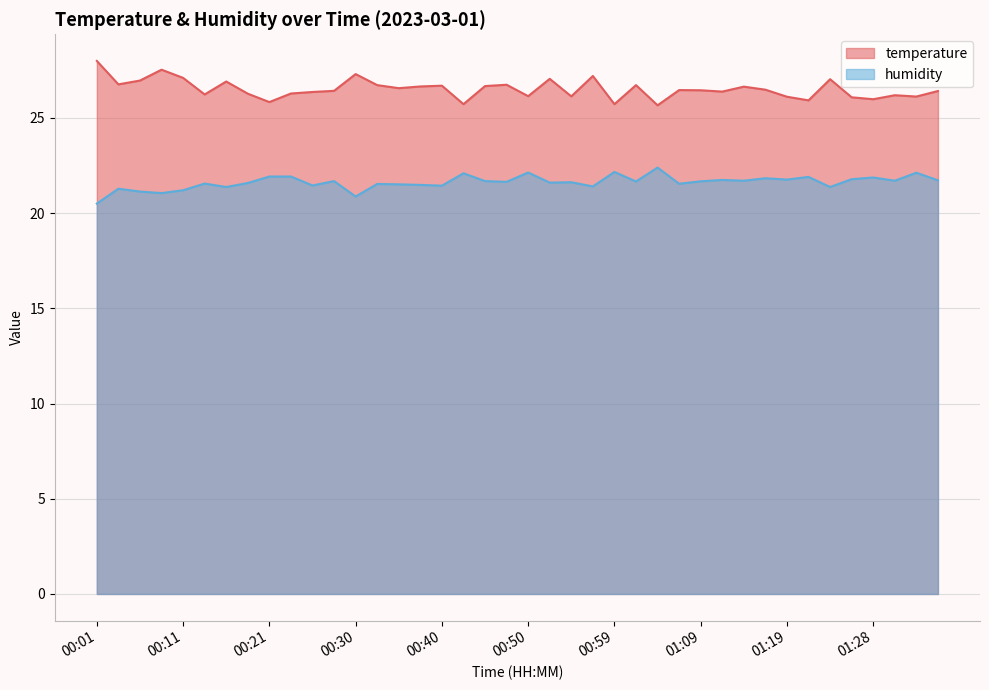

Between 00:21 and 01:14, which series saw the biggest shift?

temperature